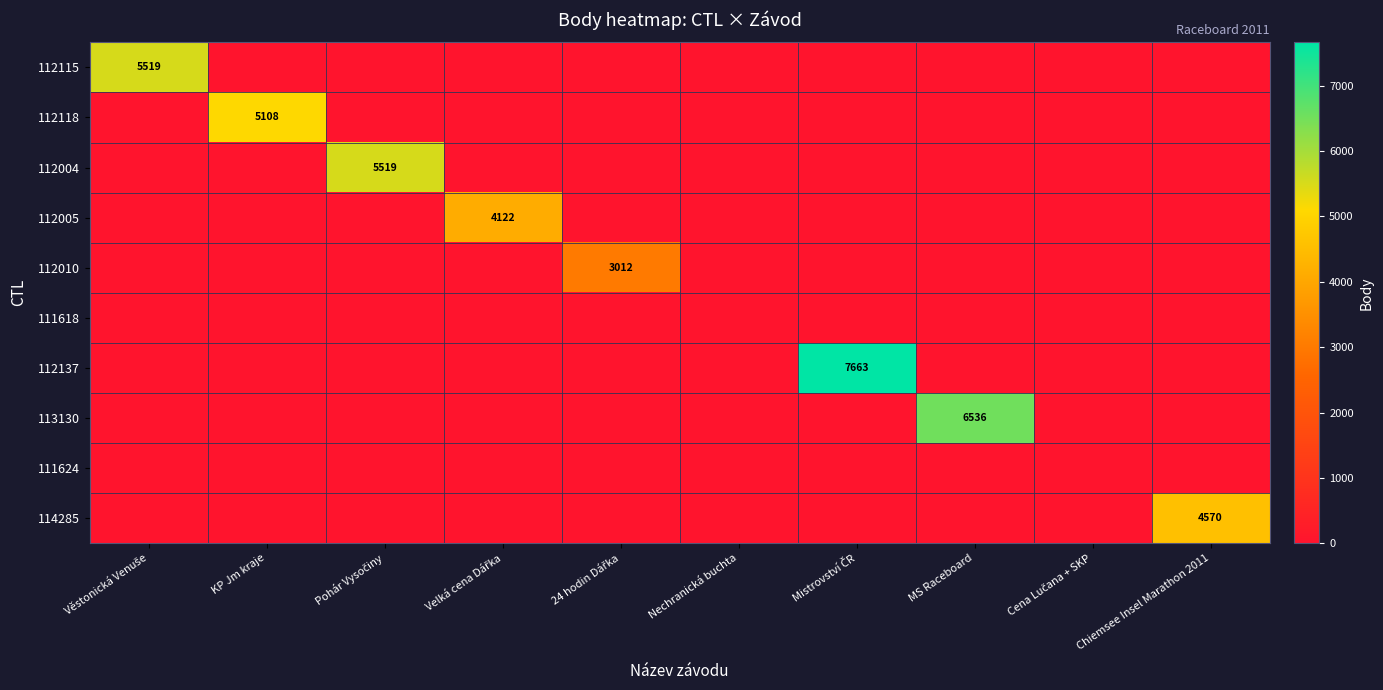

Is it true that 112118 equals 5108 at KP Jm kraje?

True